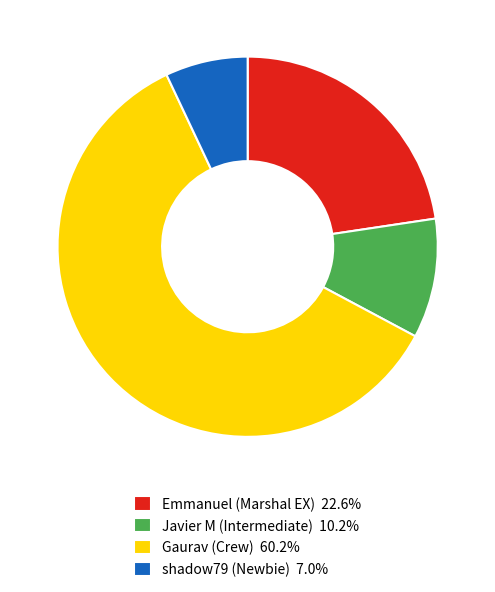

Is Emmanuel (Marshal EX) 22.6% the majority of the pie?

No